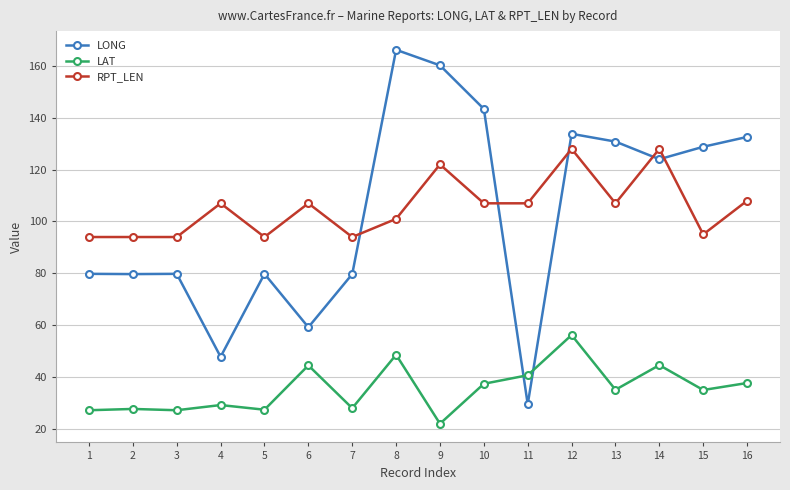

How many distinct data groups are displayed?

3